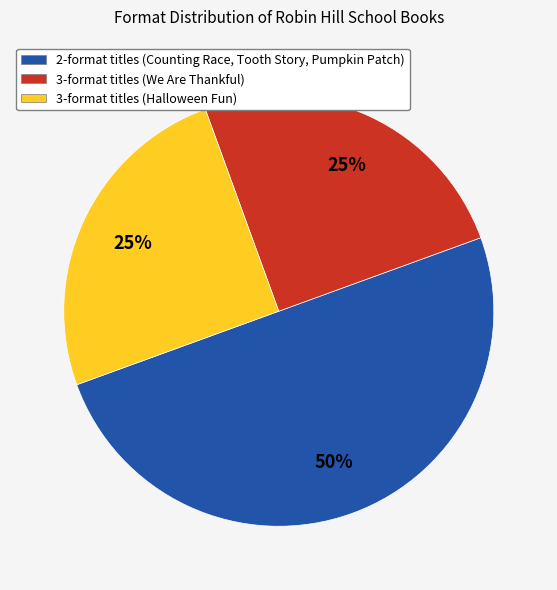

To the nearest percent, what is the difference between the largest and smallest slice percentages?

25%